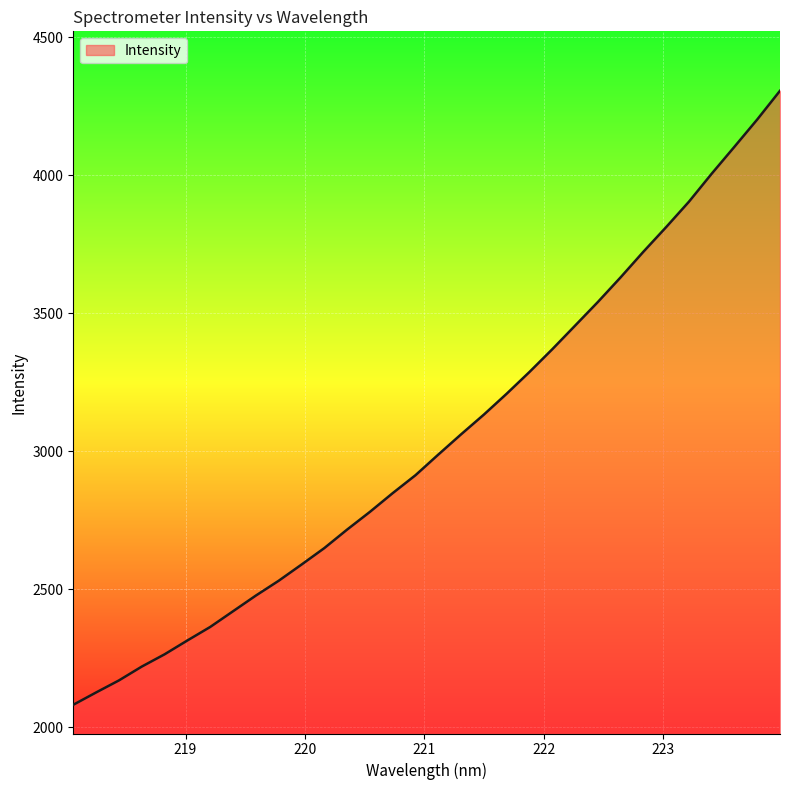

True or false: there are more than 2 points higher than both neighbors.

False